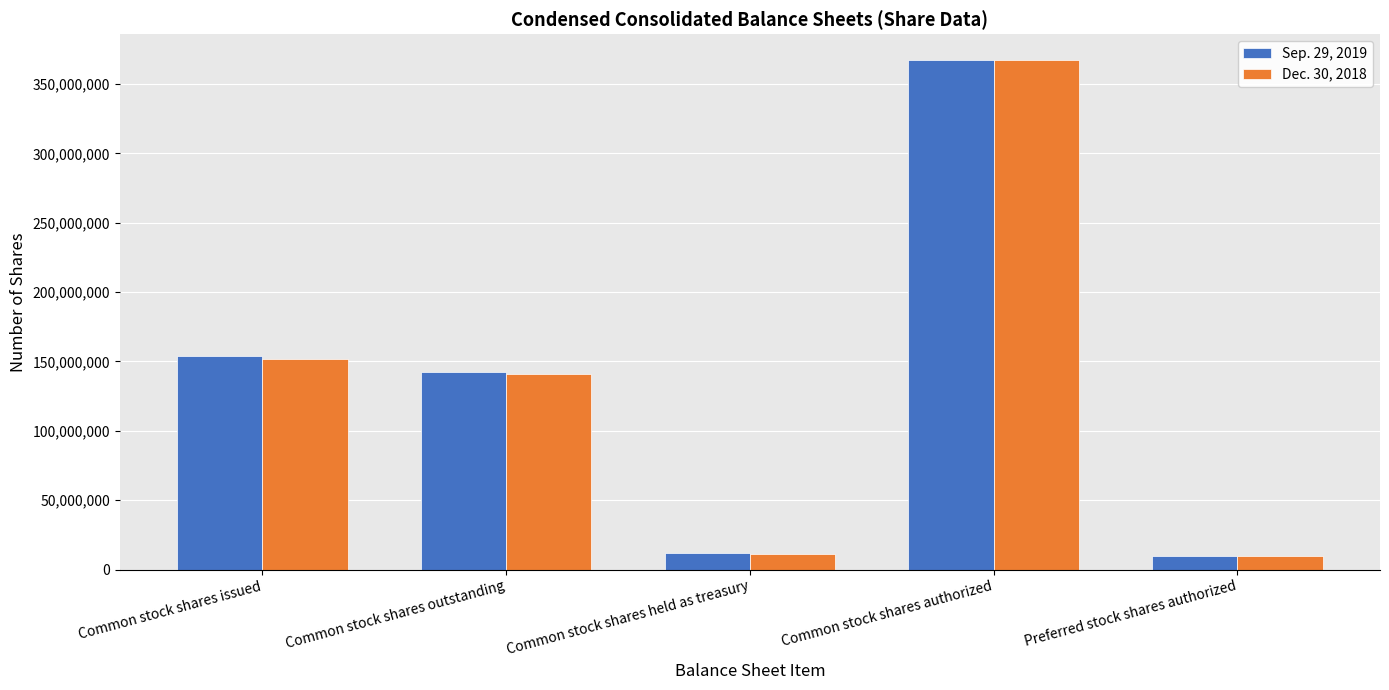

The value of Sep. 29, 2019 at Common stock shares issued is 154190000. True or false?

True